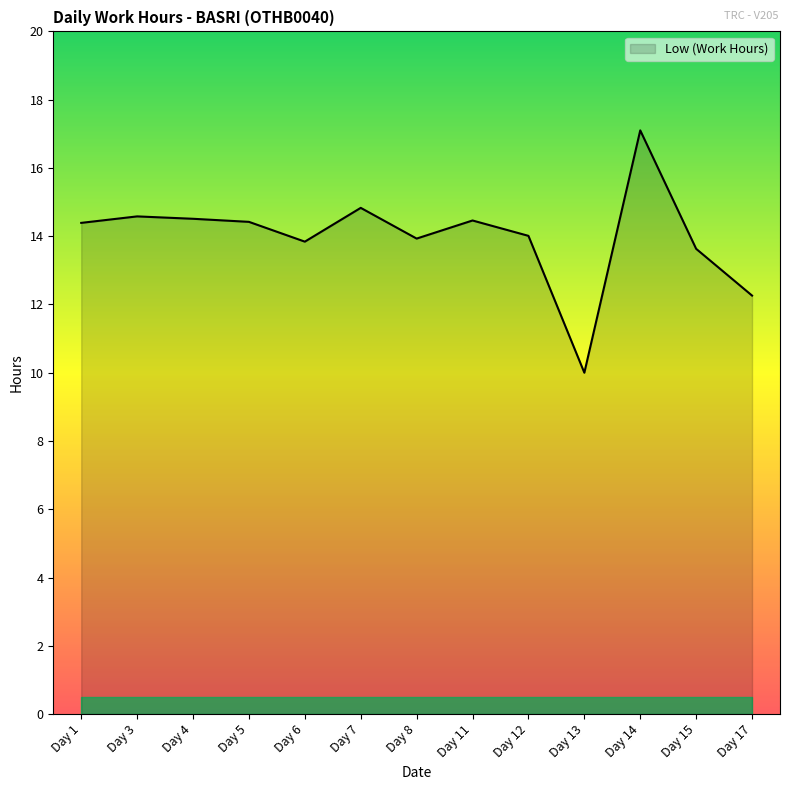

Is it true that the value at Day 7 is 26.2?

False